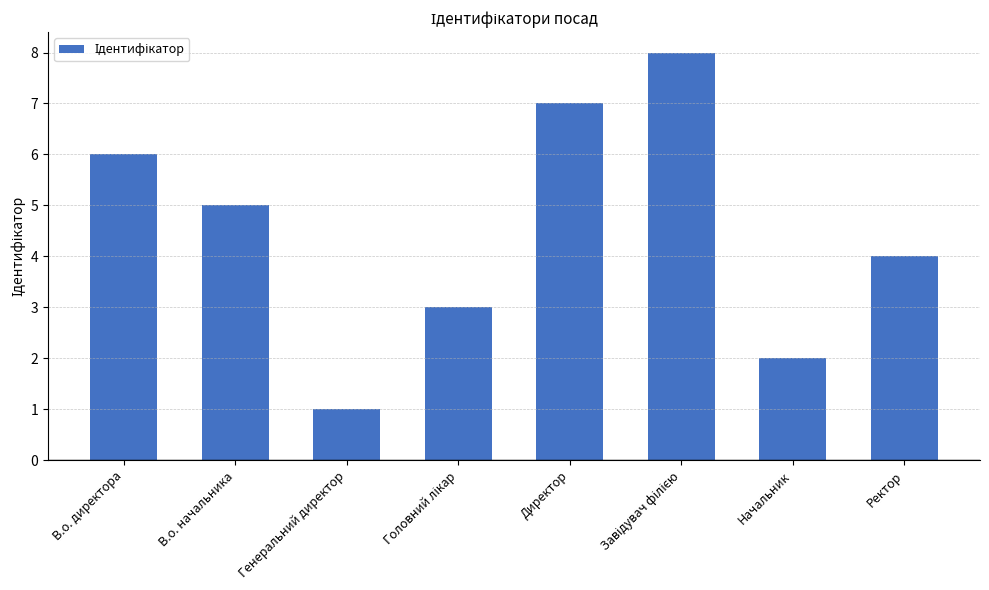

What is the value of the 4th bar from the left?

3